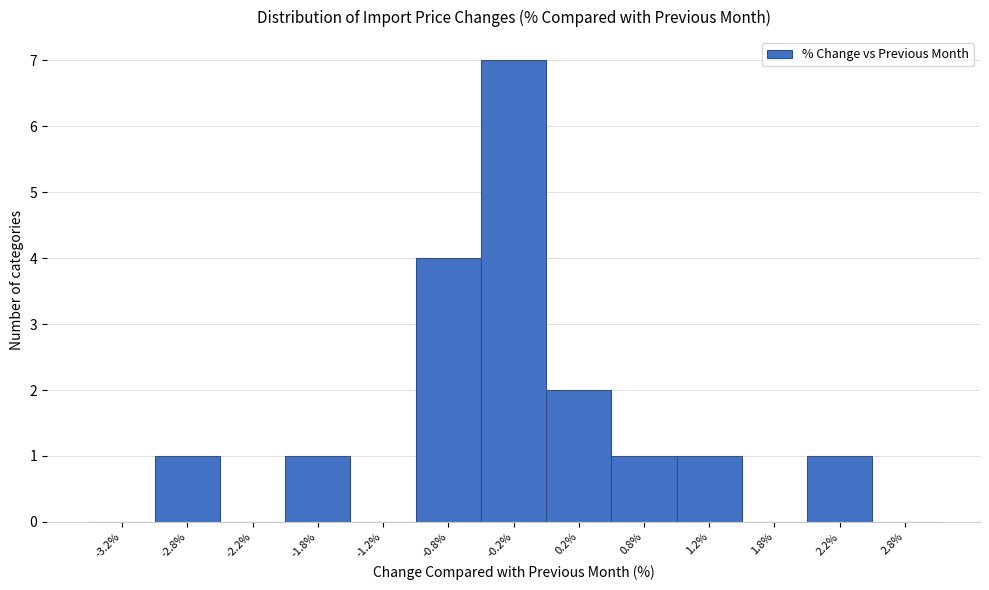

Reading left to right, transcribe this chart: for each bar, give the range it covers on the x-axis and its height. The values are not printed on the chart, so give them approximately, as read against the axis.

-3.5 to -3.0: 0
-3.0 to -2.5: 1
-2.5 to -2.0: 0
-2.0 to -1.5: 1
-1.5 to -1.0: 0
-1.0 to -0.5: 4
-0.5 to 0.0: 7
0.0 to 0.5: 2
0.5 to 1.0: 1
1.0 to 1.5: 1
1.5 to 2.0: 0
2.0 to 2.5: 1
2.5 to 3.0: 0